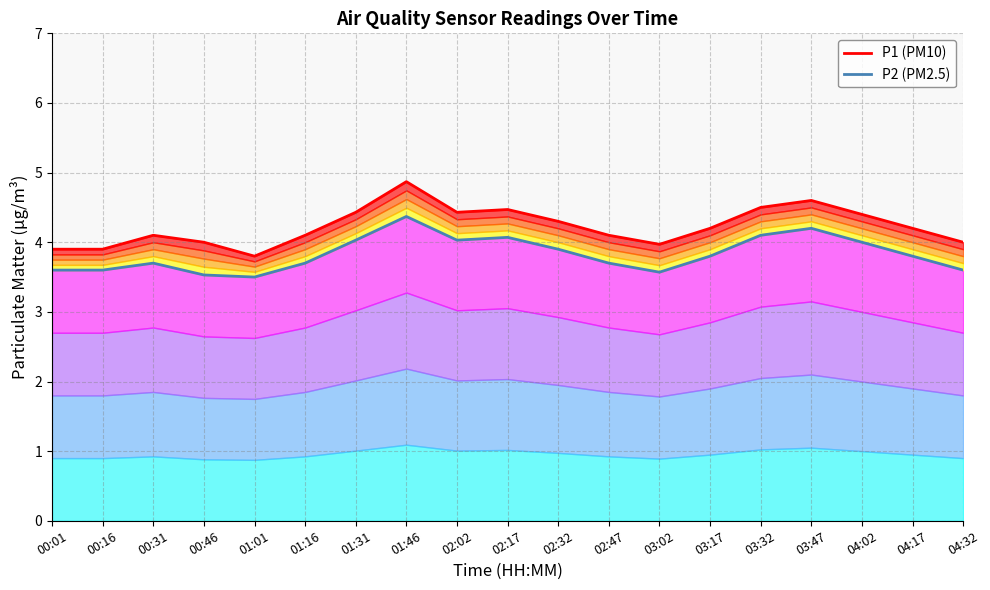

What is the sum of the P1 (PM10) values at 02:17 and 03:17?

8.7